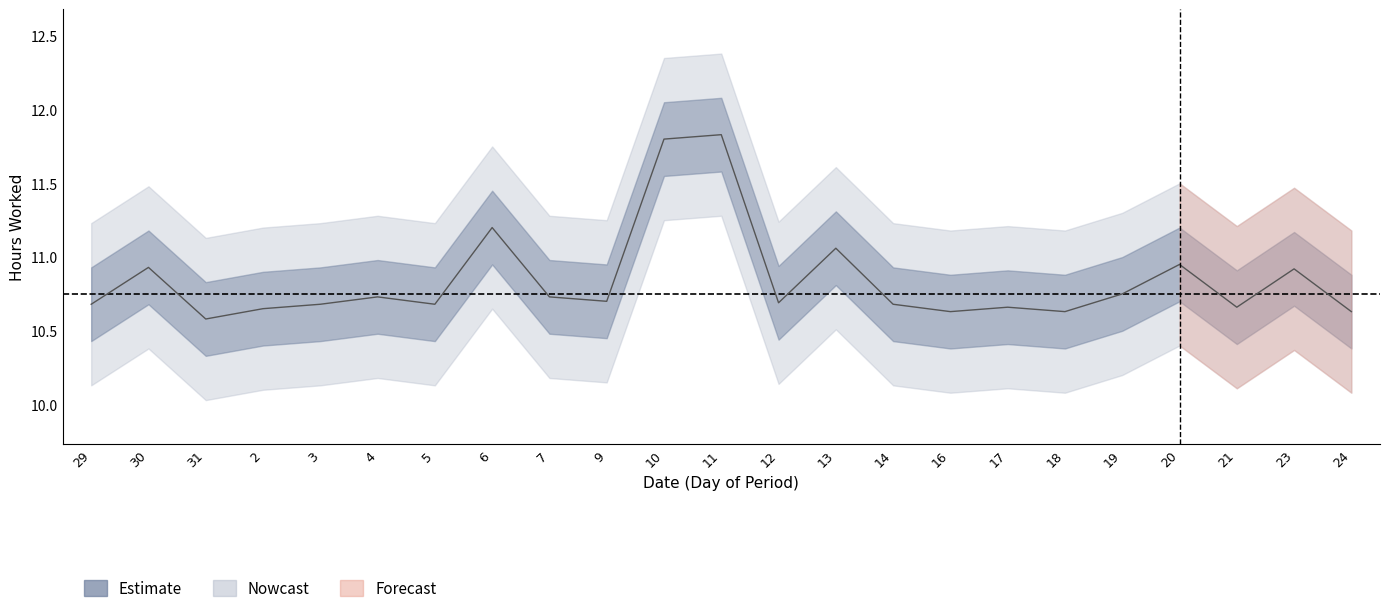

Is it true that the value at 16 is 10.6?

True